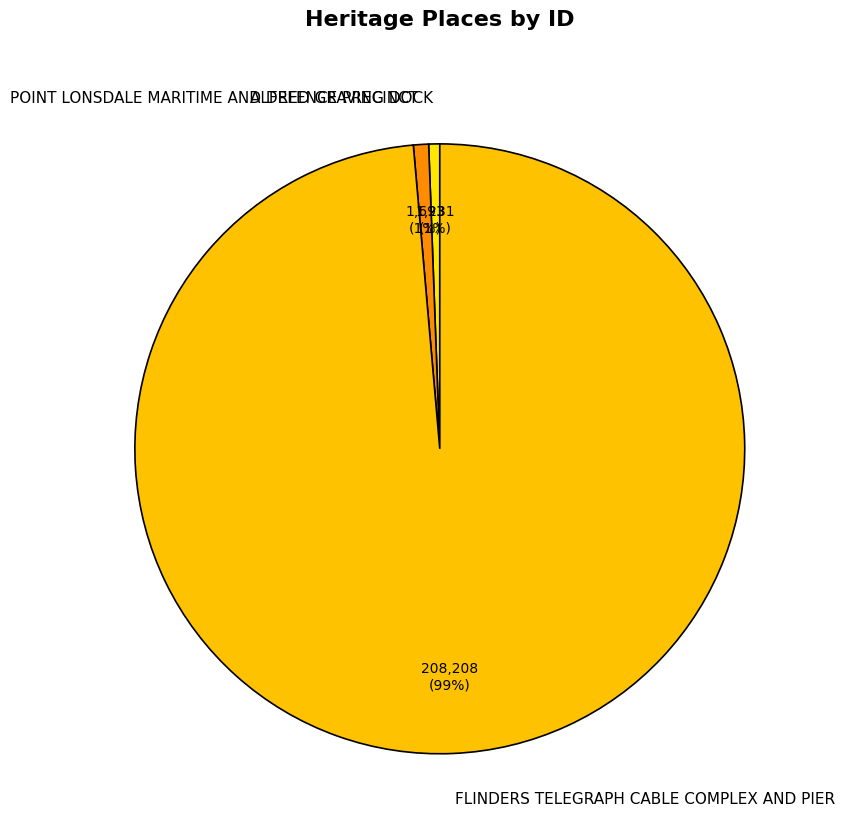

Is it true that POINT LONSDALE MARITIME AND DEFENCE PRECINCT is 1% of the pie?

True